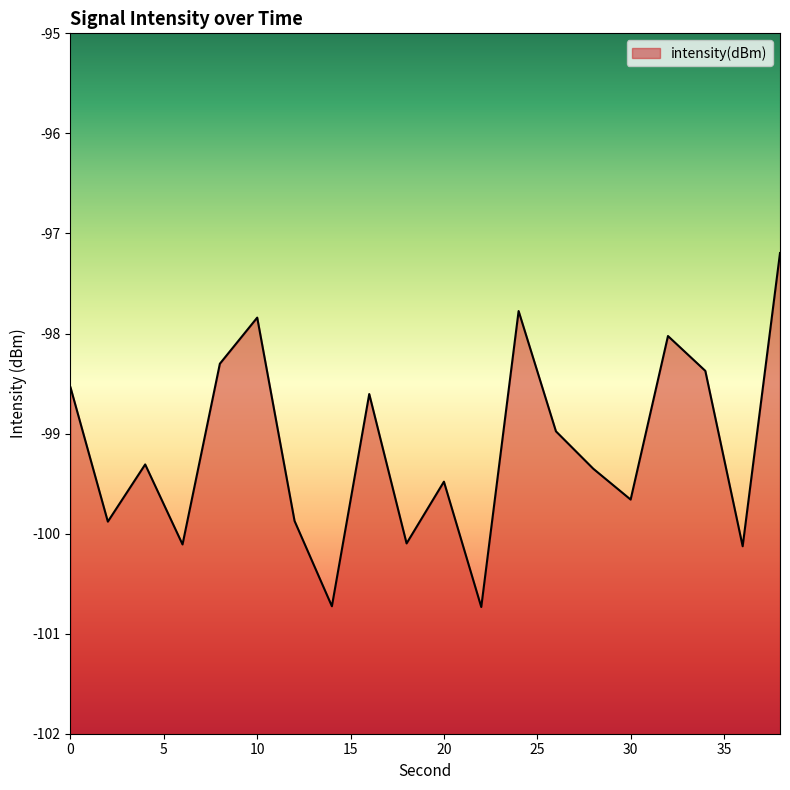

How many data points are less than -99?

11